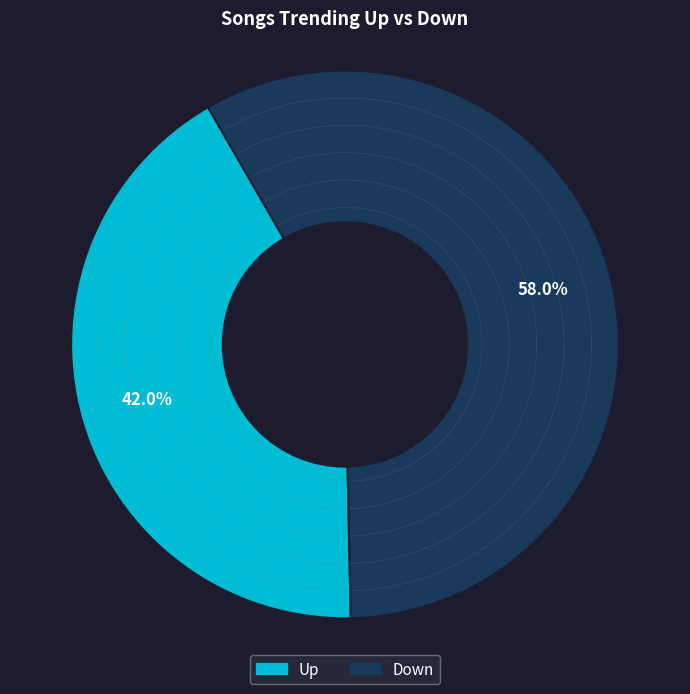

To the nearest percent, what is the difference between the largest and smallest slice percentages?

16%